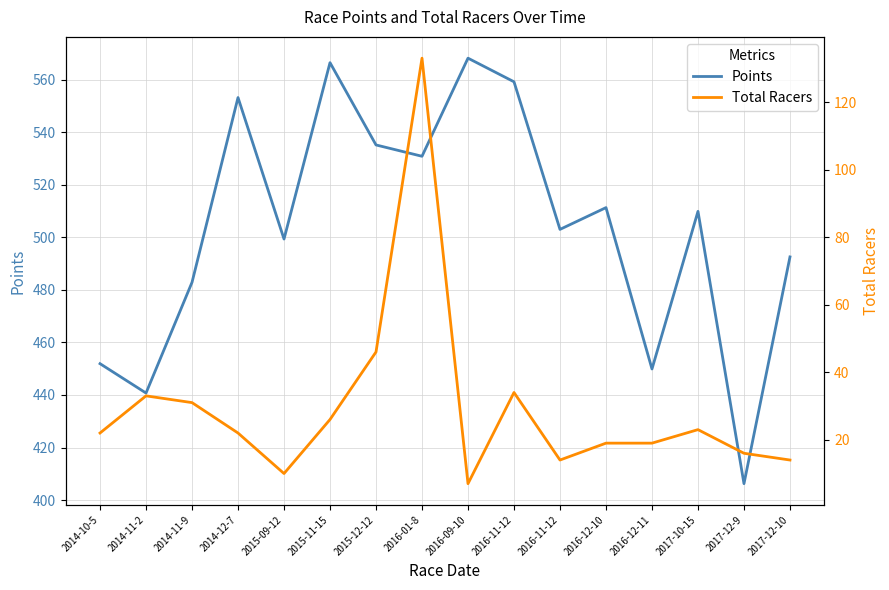

Reading right to left, extract all data points from this chart.

Points: 492.5	406.2	509.9	449.9	511.3	503.0	559.2	568.2	530.9	535.2	566.5	499.4	553.2	482.9	440.7	451.9
Total Racers: 14.0	16.0	23.0	19.0	19.0	14.0	34.0	7.0	133.0	46.0	26.0	10.0	22.0	31.0	33.0	22.0